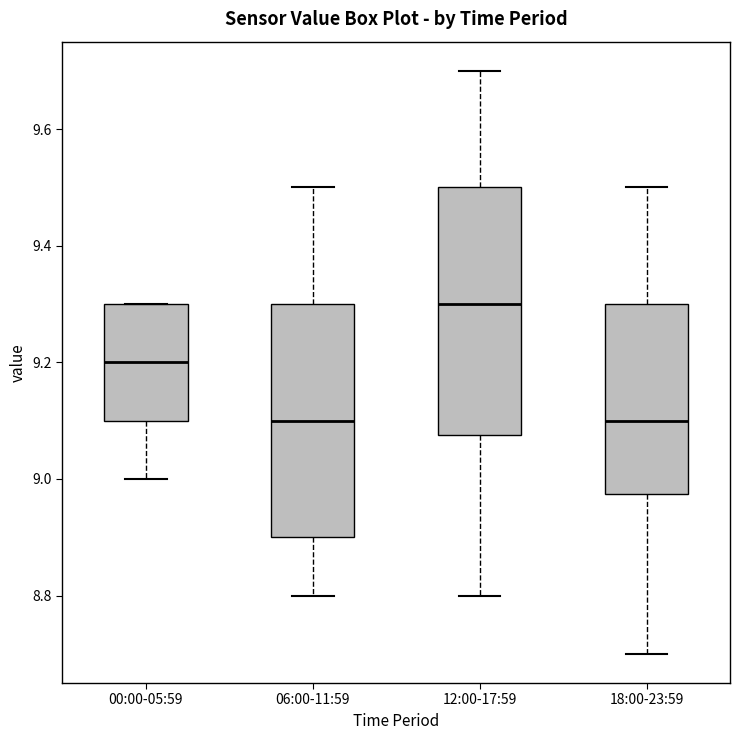

Which box is the tallest, from its lower edge to its upper edge?

12:00-17:59